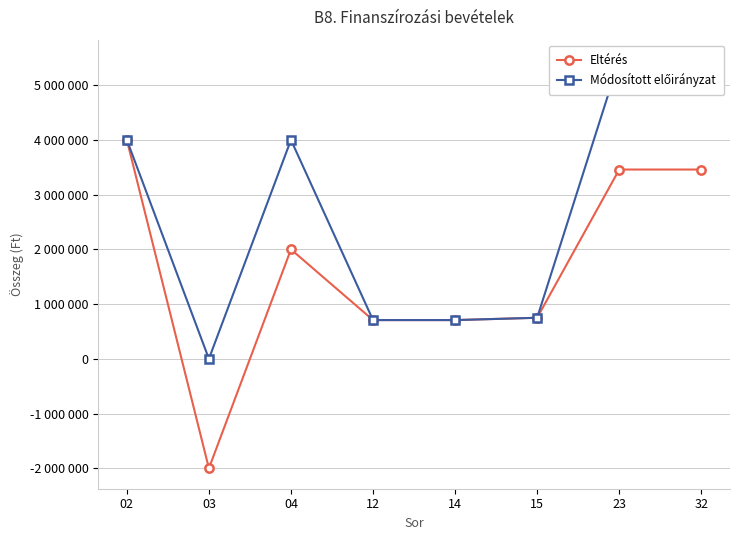

Which series changed the most between 03 and 15?

Eltérés